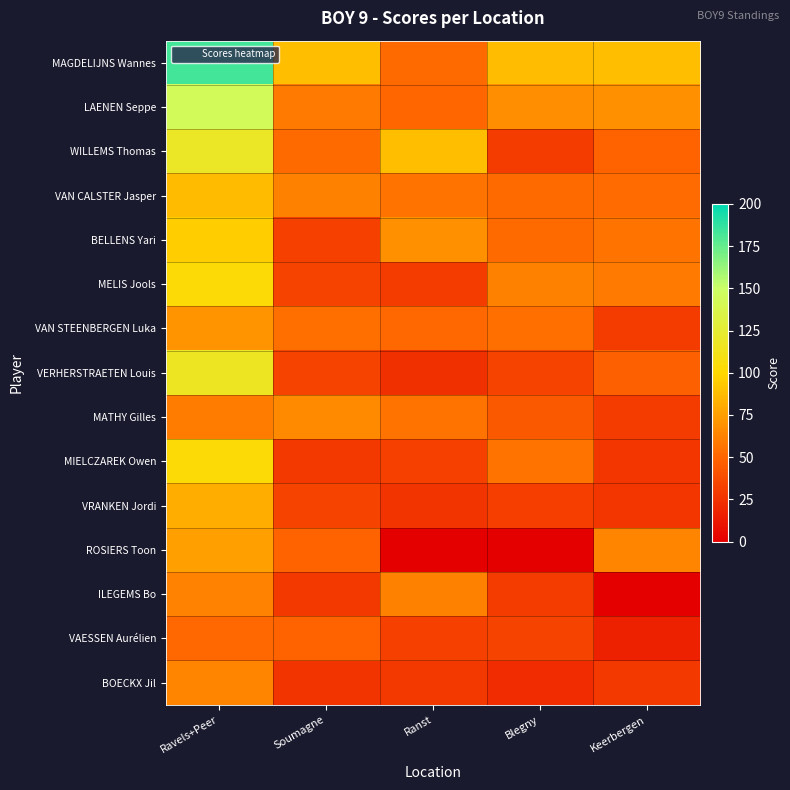

Reading left to right, list all the values displayed in this chart.

MAGDELIJNS Wannes: Ravels+Peer=183	Soumagne=89	Ranst=52	Blegny=88	Keerbergen=89
LAENEN Seppe: Ravels+Peer=143	Soumagne=59	Ranst=50	Blegny=68	Keerbergen=69
WILLEMS Thomas: Ravels+Peer=119	Soumagne=52	Ranst=89	Blegny=29	Keerbergen=49
VAN CALSTER Jasper: Ravels+Peer=87	Soumagne=62	Ranst=56	Blegny=52	Keerbergen=53
BELLENS Yari: Ravels+Peer=95	Soumagne=32	Ranst=69	Blegny=52	Keerbergen=56
MELIS Jools: Ravels+Peer=103	Soumagne=34	Ranst=29	Blegny=62	Keerbergen=59
VAN STEENBERGEN Luka: Ravels+Peer=70	Soumagne=54	Ranst=51	Blegny=54	Keerbergen=30
VERHERSTRAETEN Louis: Ravels+Peer=117	Soumagne=34	Ranst=24	Blegny=34	Keerbergen=47
MATHY Gilles: Ravels+Peer=60	Soumagne=66	Ranst=56	Blegny=44	Keerbergen=29
MIELCZAREK Owen: Ravels+Peer=103	Soumagne=28	Ranst=32	Blegny=56	Keerbergen=27
VRANKEN Jordi: Ravels+Peer=82	Soumagne=33	Ranst=26	Blegny=31	Keerbergen=27
ROSIERS Toon: Ravels+Peer=75	Soumagne=49	Ranst=0	Blegny=0	Keerbergen=64
ILEGEMS Bo: Ravels+Peer=63	Soumagne=28	Ranst=62	Blegny=29	Keerbergen=0
VAESSEN Aurélien: Ravels+Peer=51	Soumagne=49	Ranst=32	Blegny=33	Keerbergen=16
BOECKX Jil: Ravels+Peer=64	Soumagne=26	Ranst=28	Blegny=22	Keerbergen=28